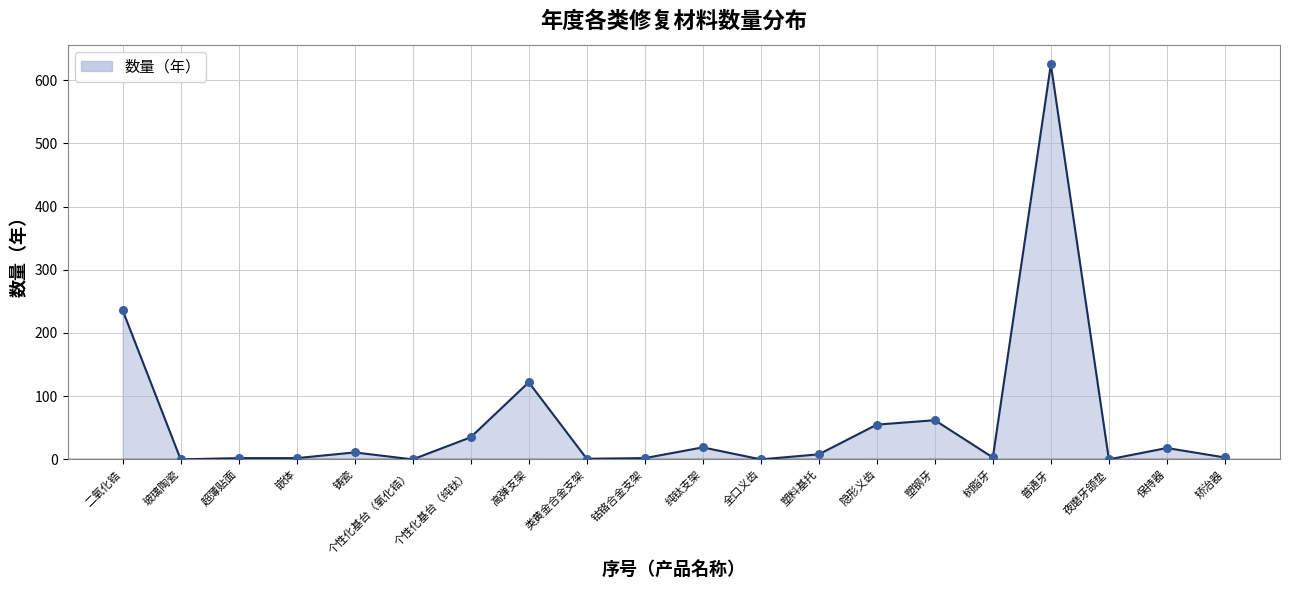

What is the change in value from 超薄贴面 to 个性化基台（氧化锆）?

-2